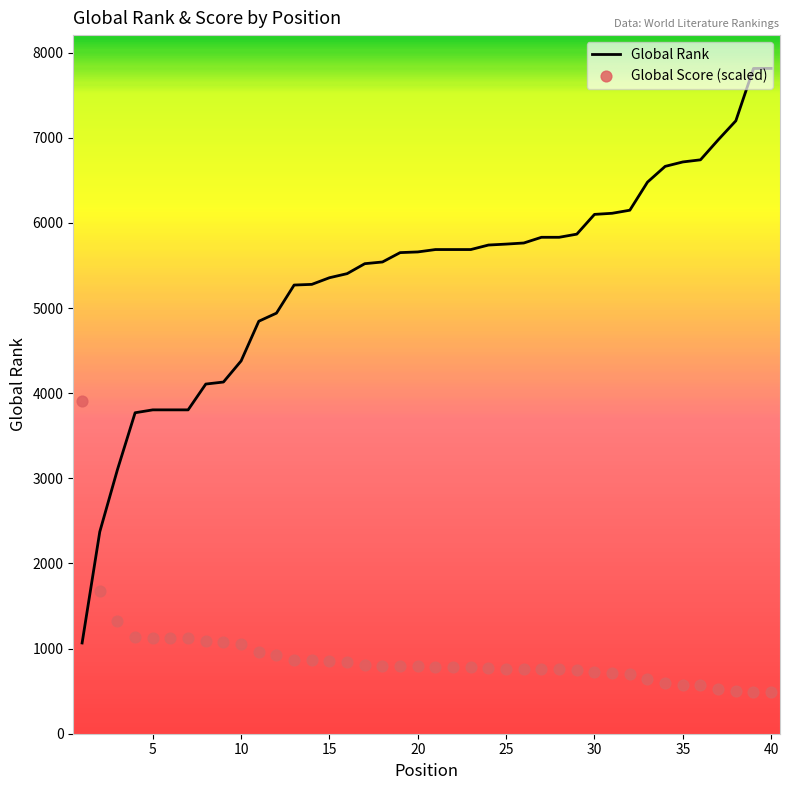

Which series contains the lowest Y value?

Global Score